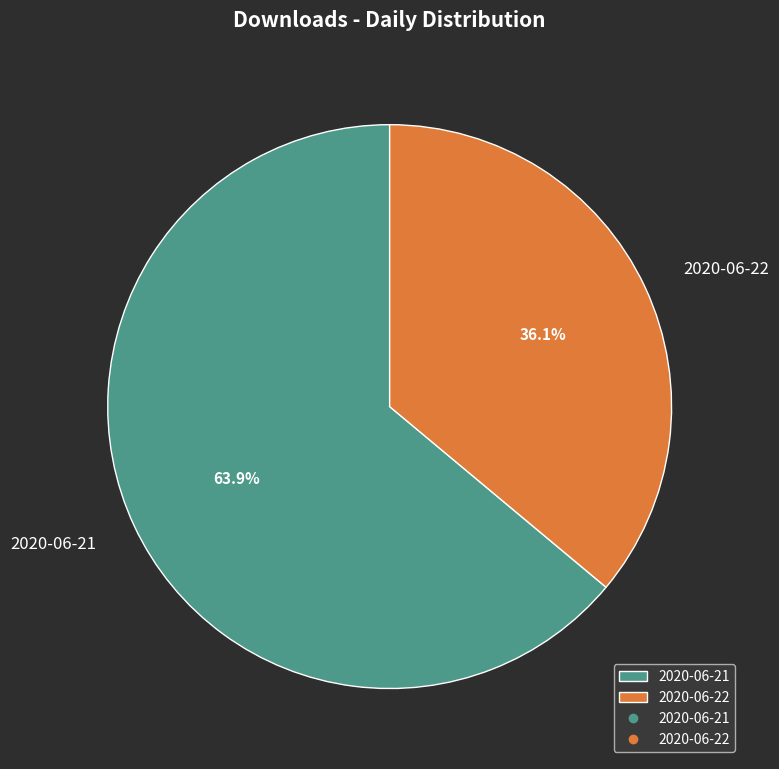

To the nearest percent, what percentage of the pie is 2020-06-22?

36%